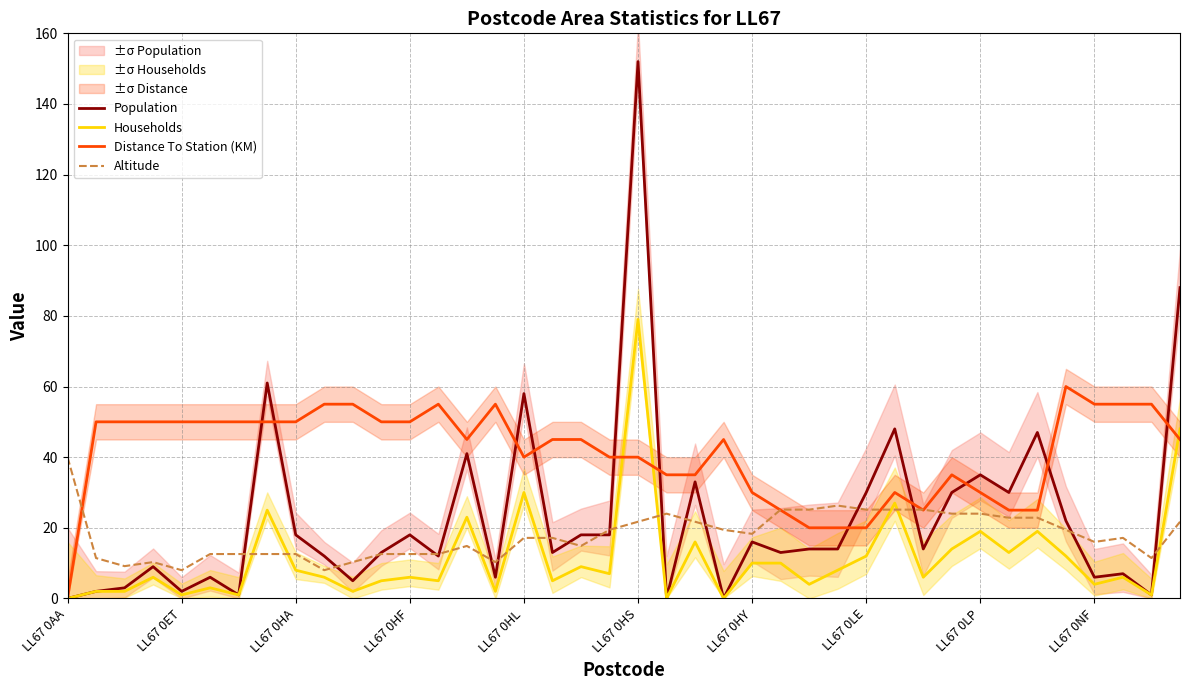

True or false: Distance To Station (KM) has more than 2 interior local peaks.

True